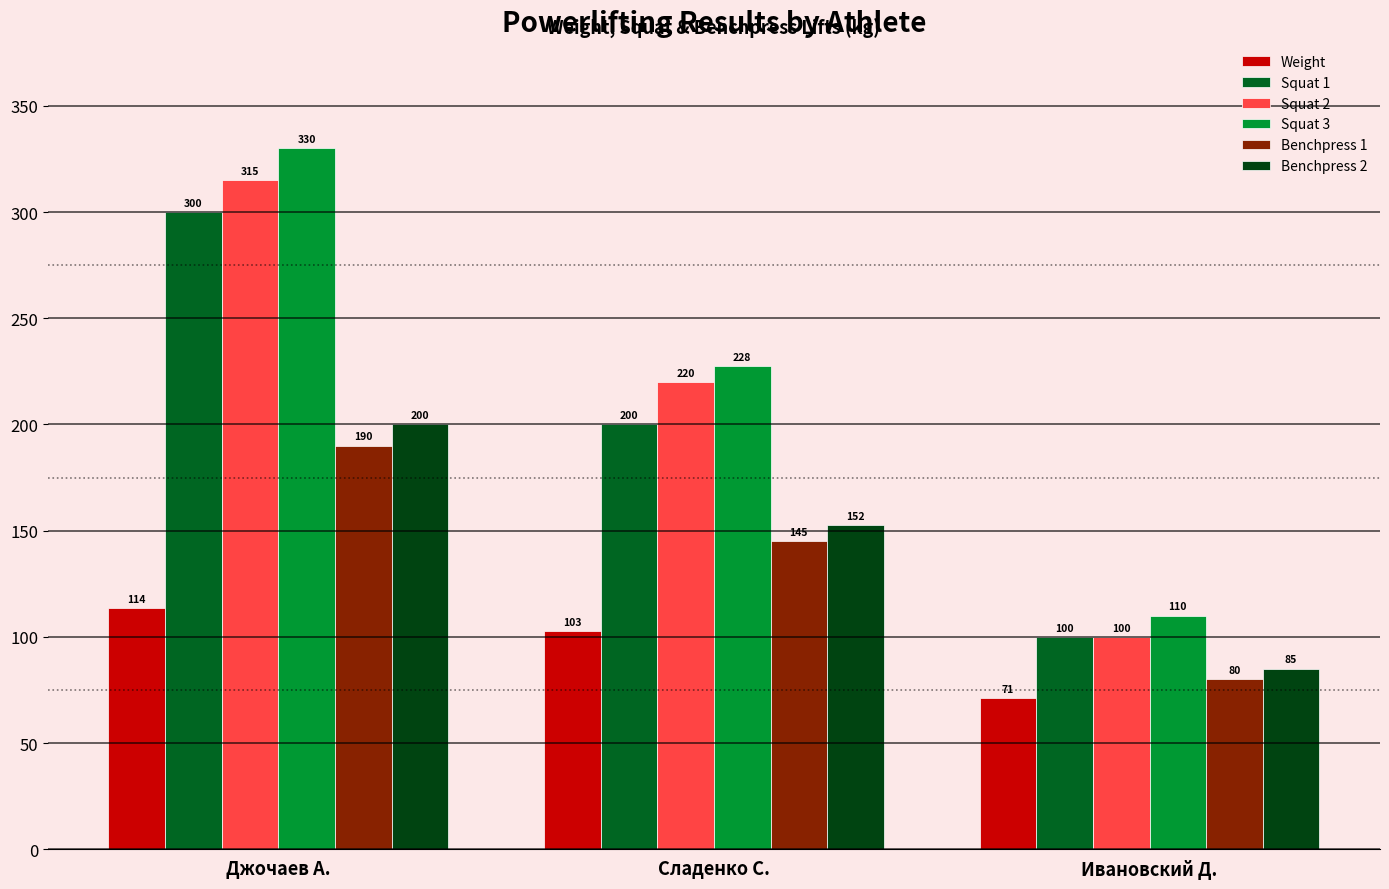

What is the difference between the highest and lowest values at Сладенко С.?

124.8